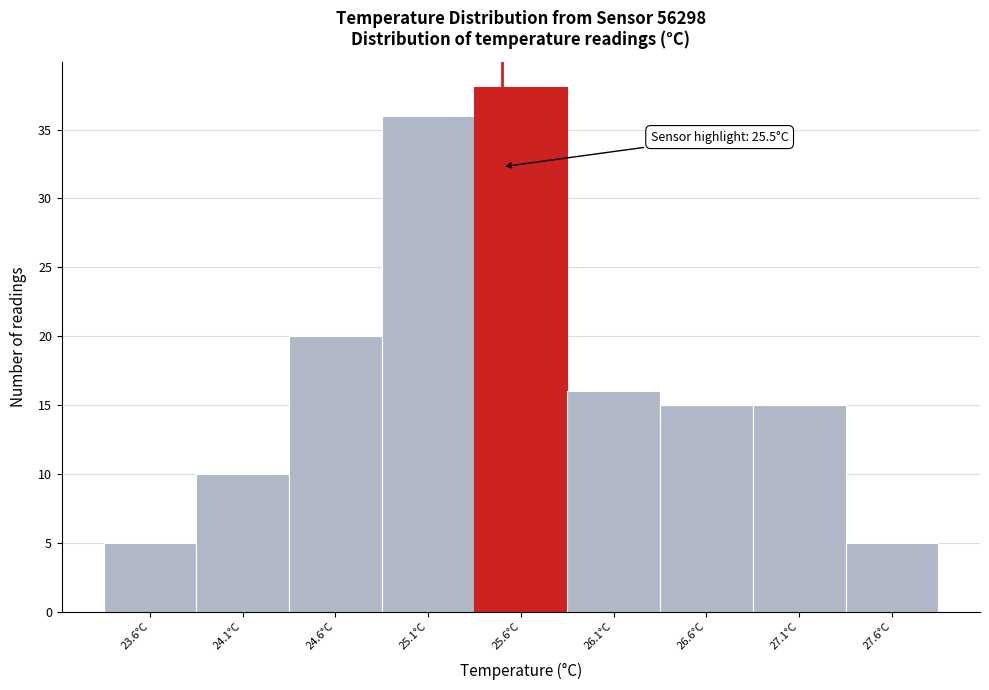

Which range on the x-axis has the tallest bar?

25.35 to 25.85